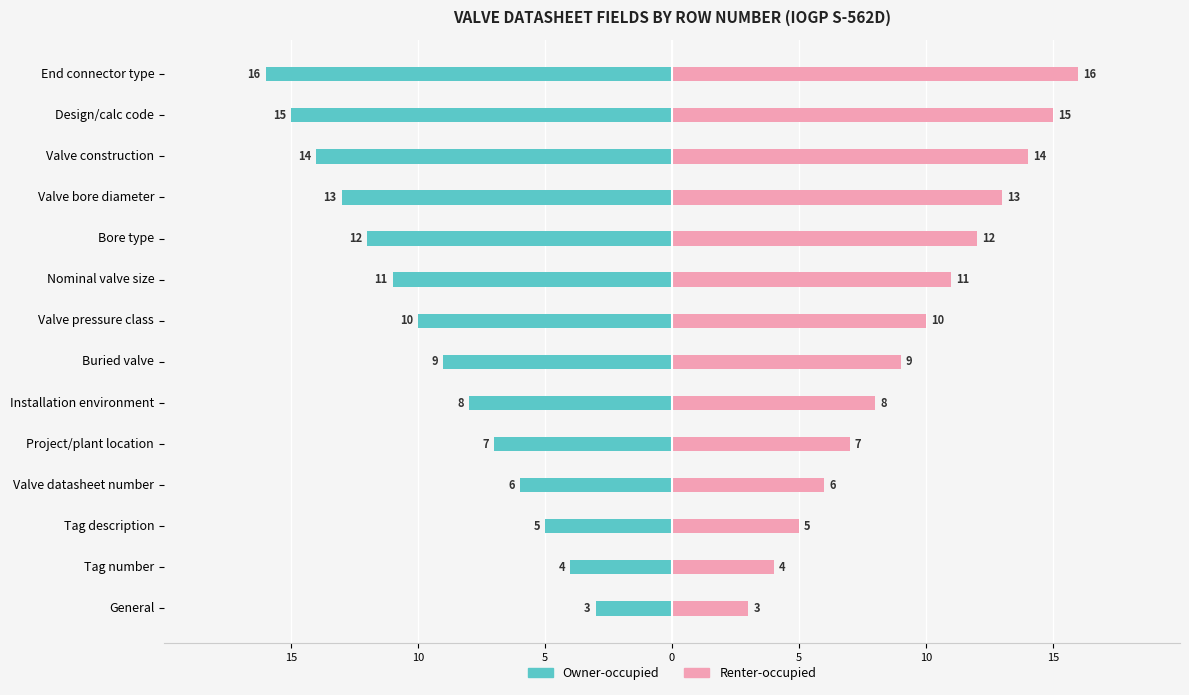

Reading right to left, transcribe all the data shown in this chart.

Owner-occupied: -16	-15	-14	-13	-12	-11	-10	-9	-8	-7	-6	-5	-4	-3
Renter-occupied: 16	15	14	13	12	11	10	9	8	7	6	5	4	3